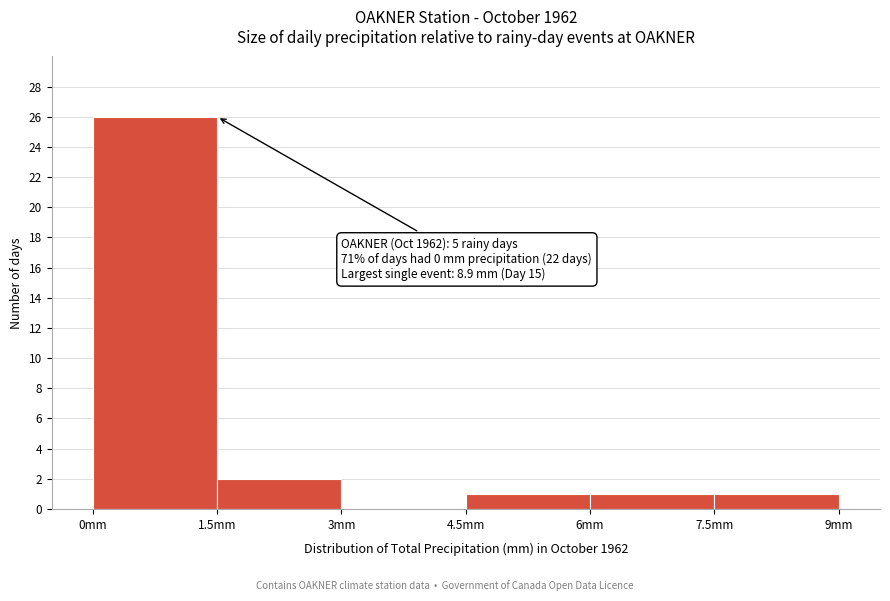

Which range on the x-axis has the tallest bar?

0.0 to 1.5